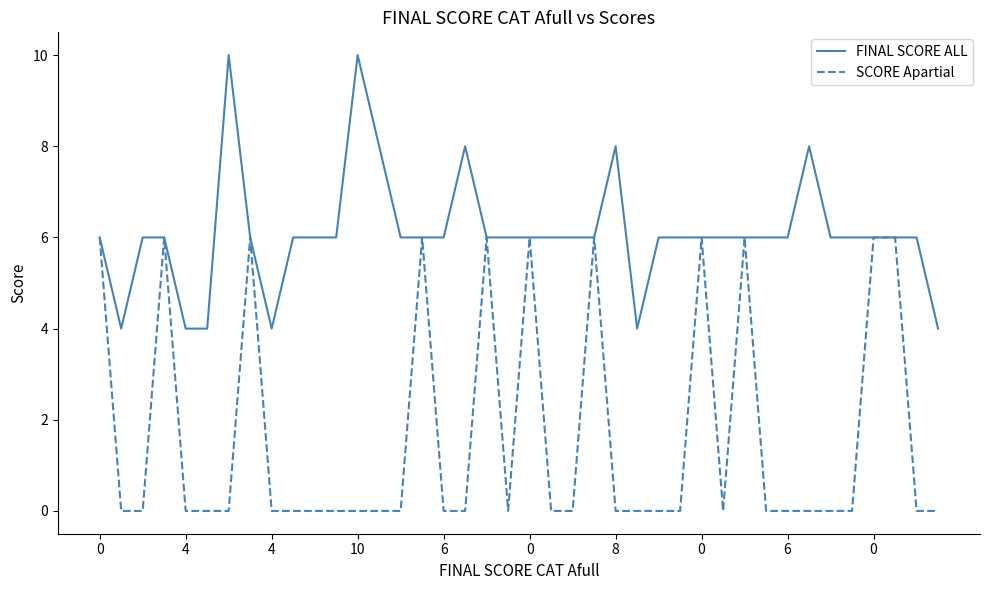

What is the highest value of the SCORE Apartial series?

6